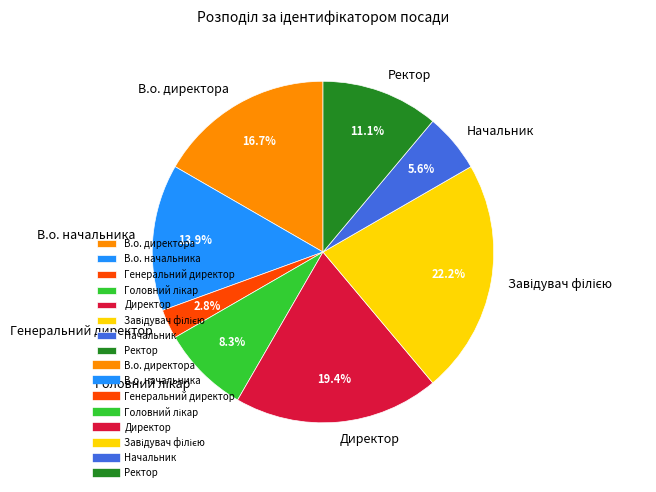

Is there a majority slice in this chart?

No